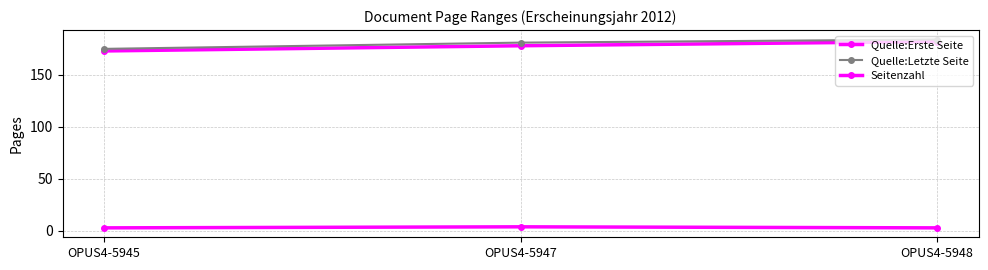

At how many categories does at least one series exceed 176?

2